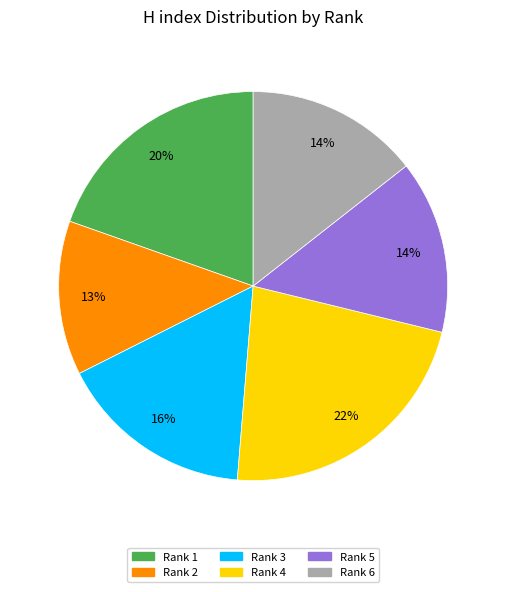

Does any single category account for the majority?

No